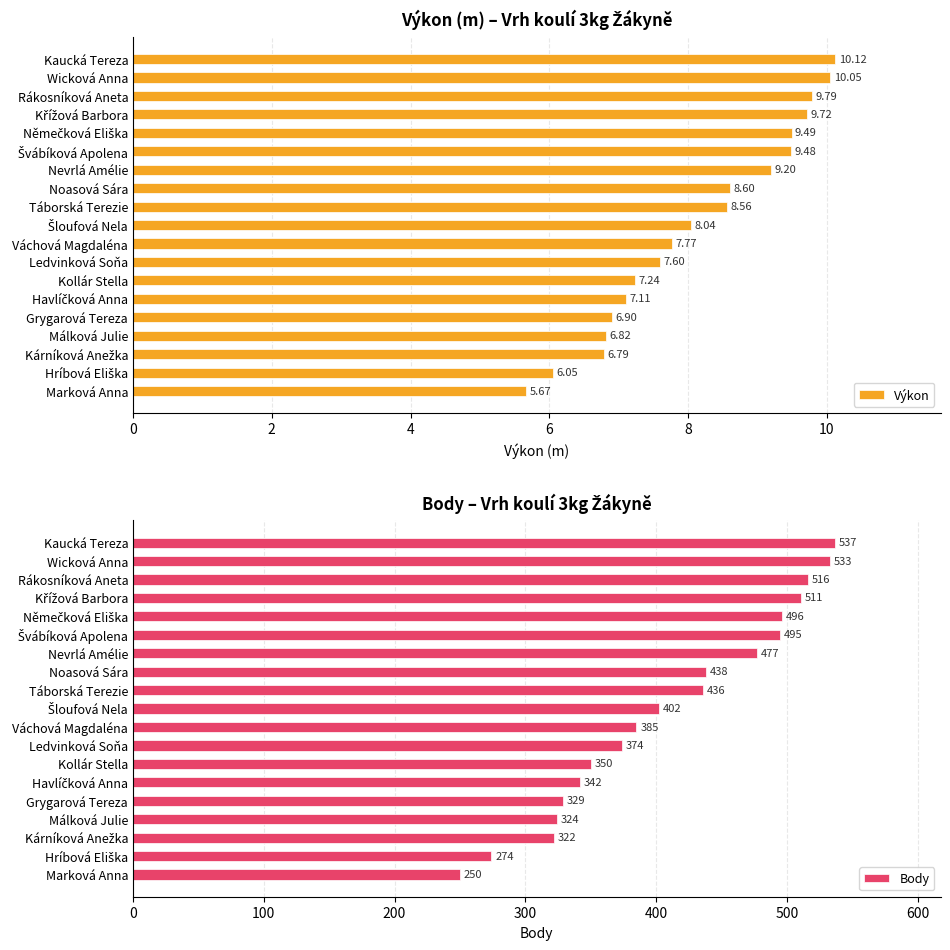

What is the difference between the second highest and second lowest values in the Výkon series?

4.0